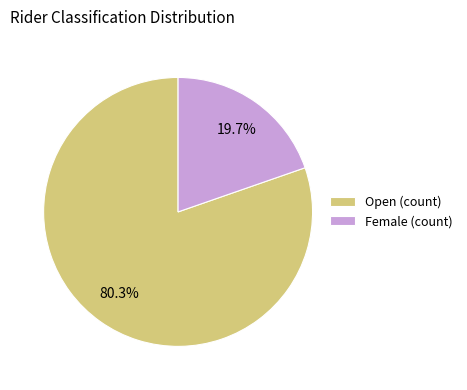

Approximately how many times larger is the value at Female compared to Open?

0.2